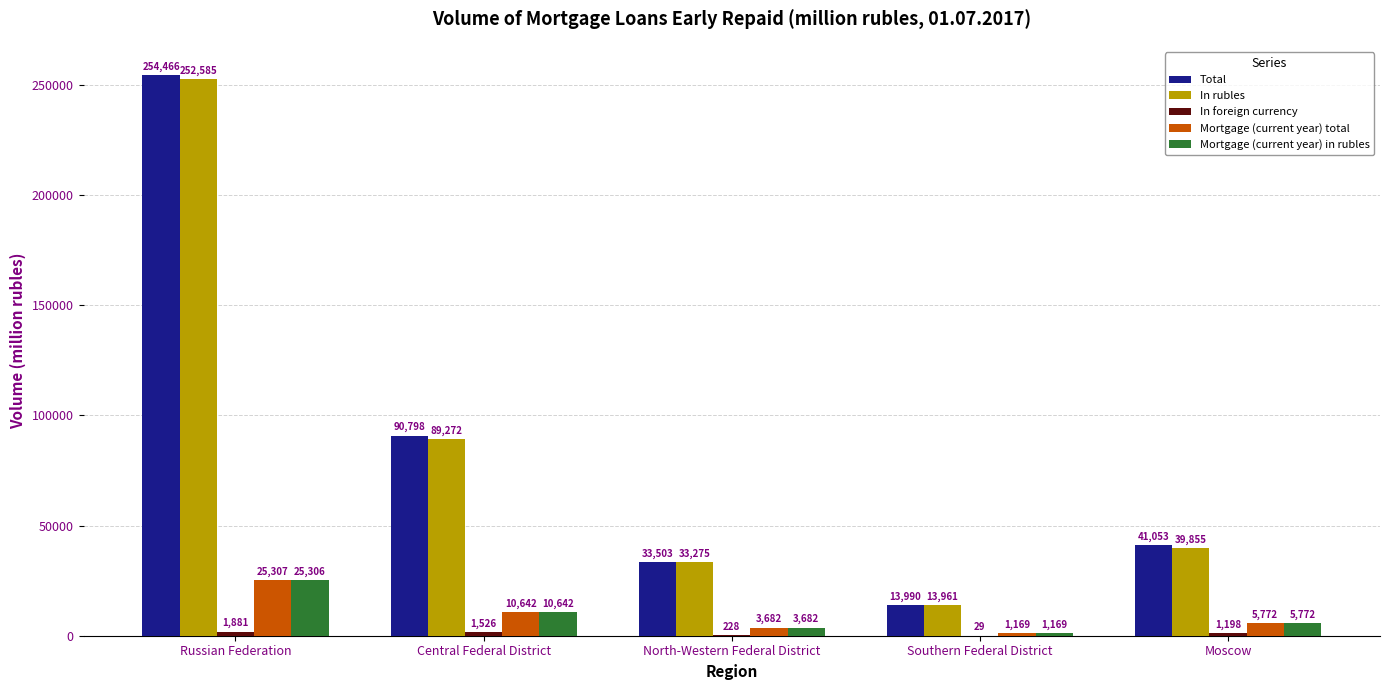

Which series has the widest spread of values?

Total